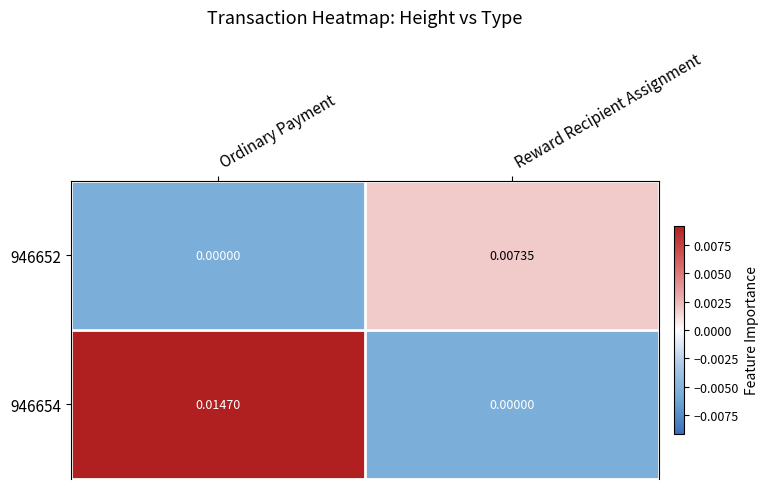

At which category is the sum across all series the highest?

Ordinary Payment